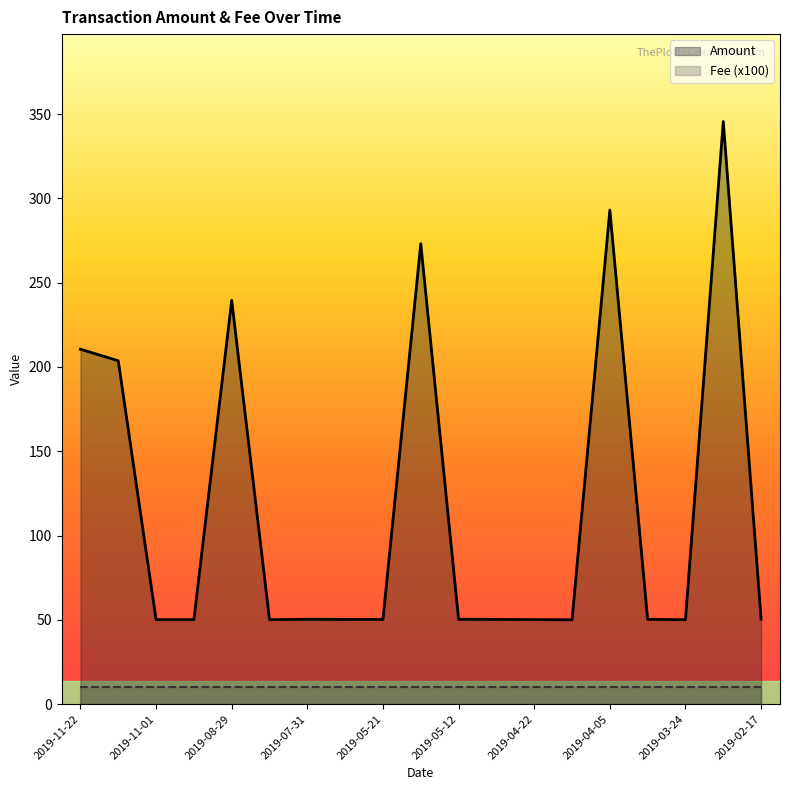

What is the change in value from 2019-11-10 to 2019-05-12?

-153.4